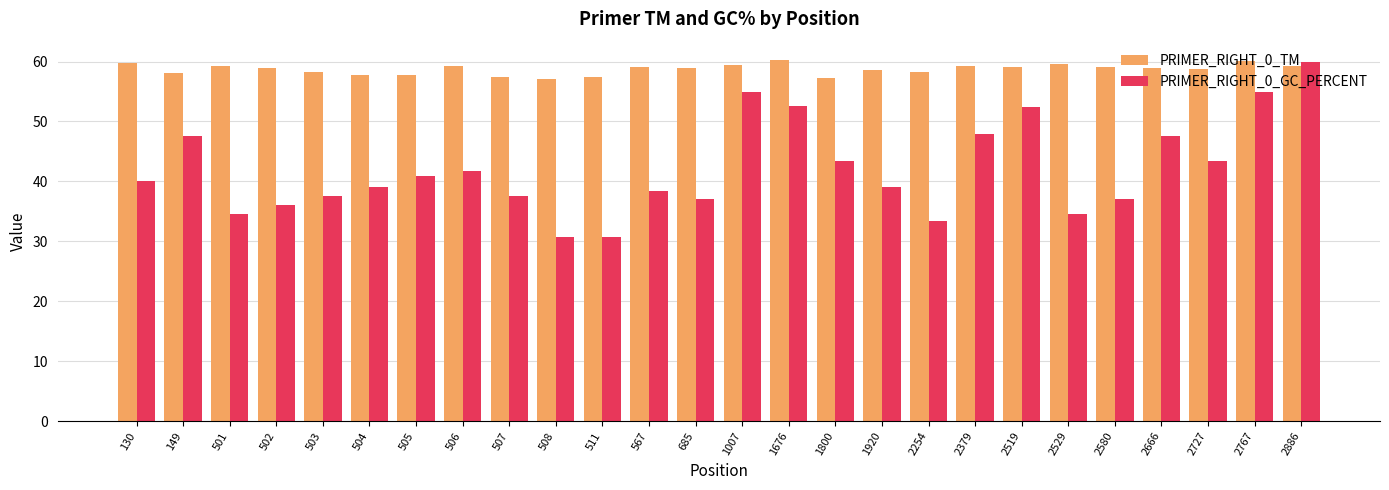

What is the smallest value displayed?

30.8